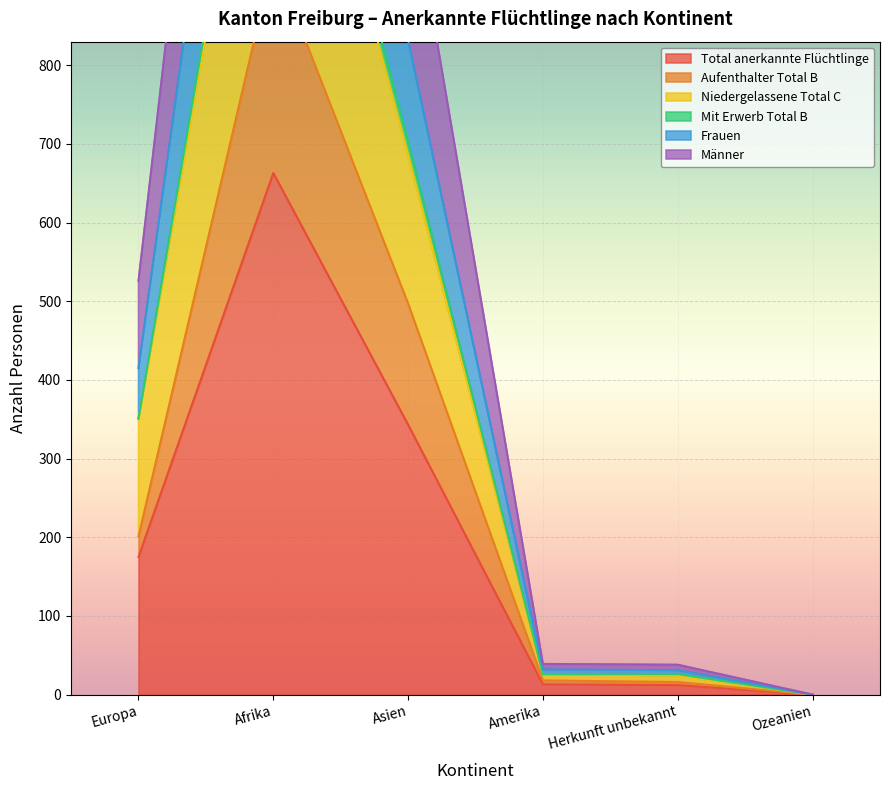

What is the sum of all Männer values?

3666